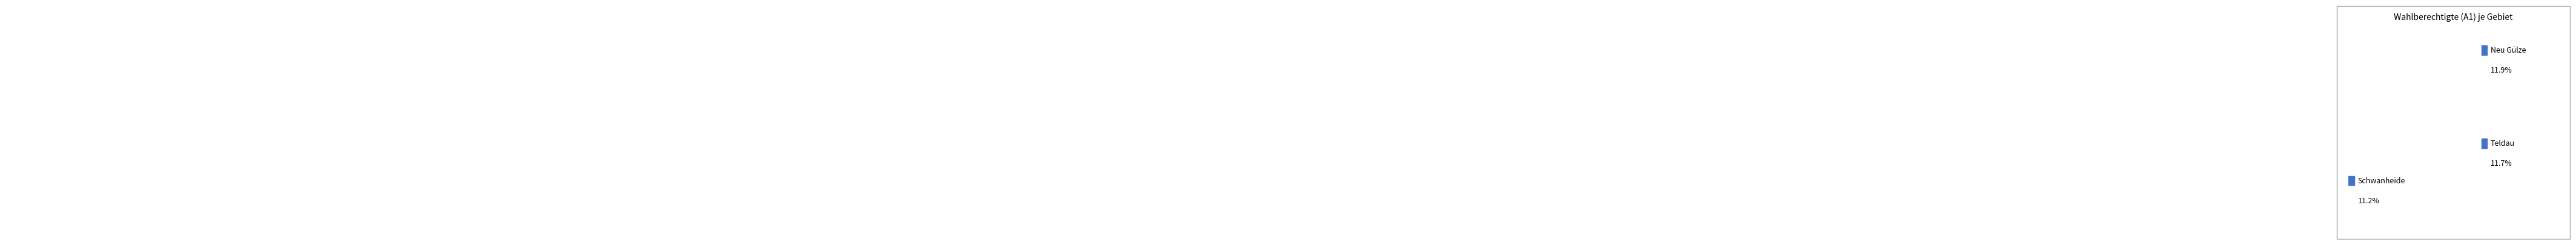

How many segments does this pie chart have?

11